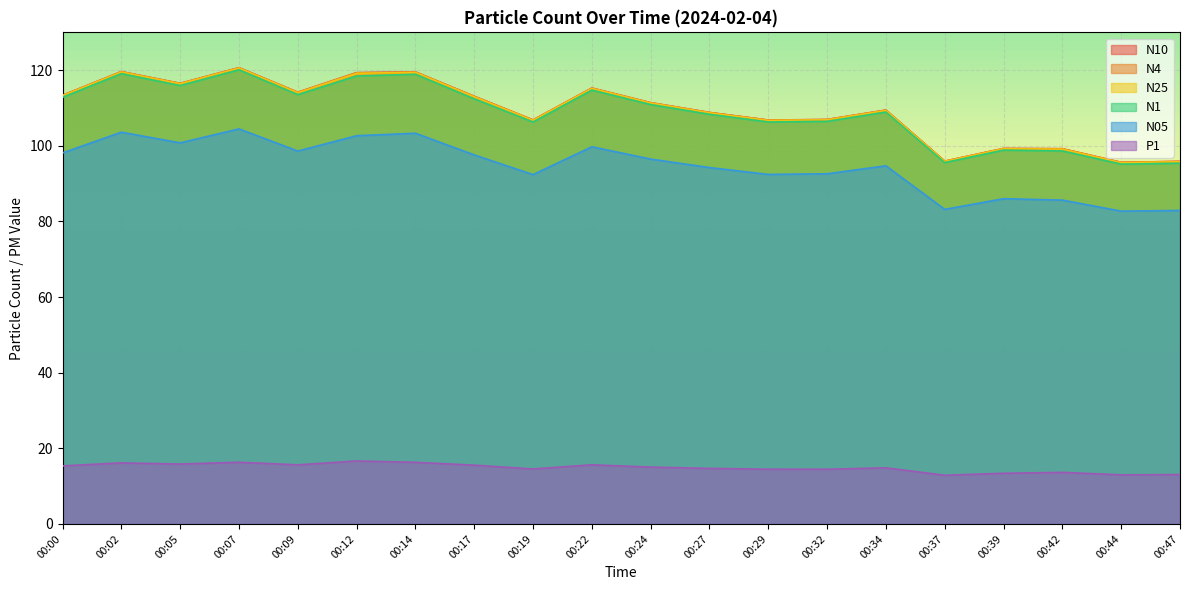

At which category does N25 reach its first local peak?

00:02